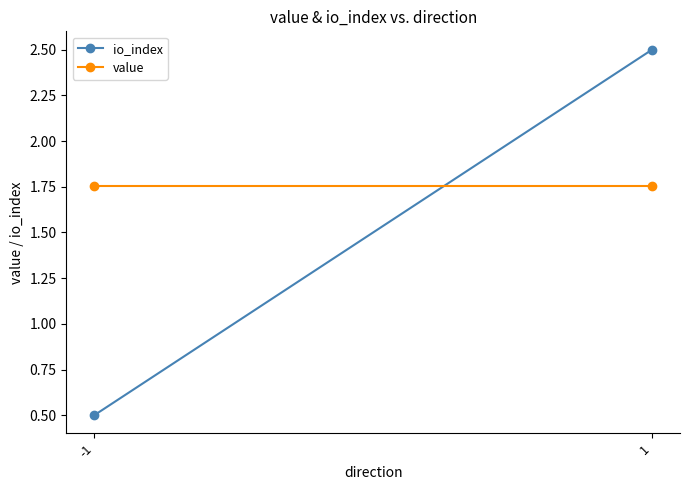

The value of value at -1 is 1.8. True or false?

True